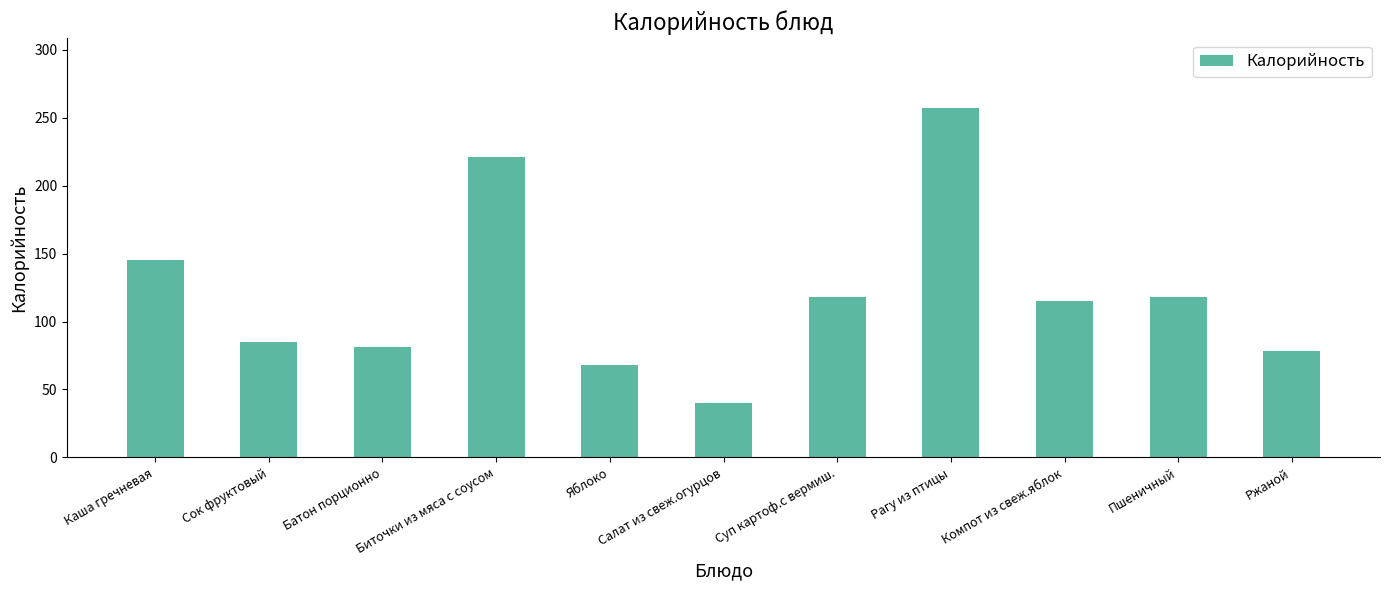

Which label corresponds to the largest value in the chart?

Рагу из птицы